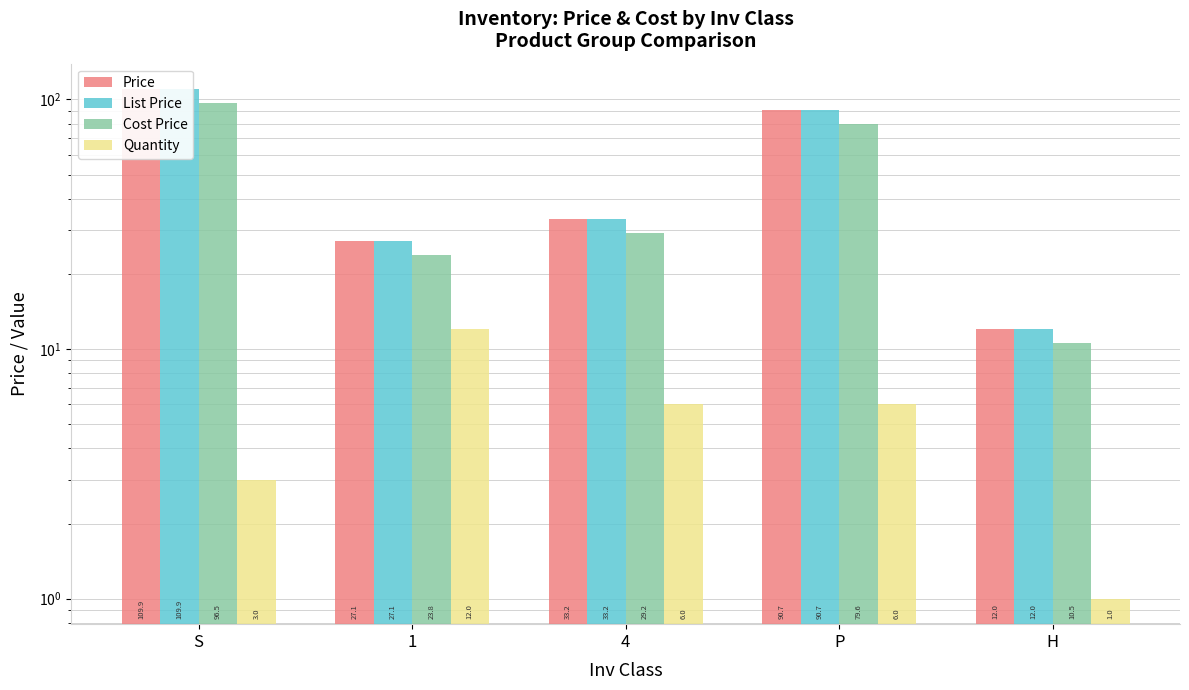

What is the average value of the Price series?

54.6